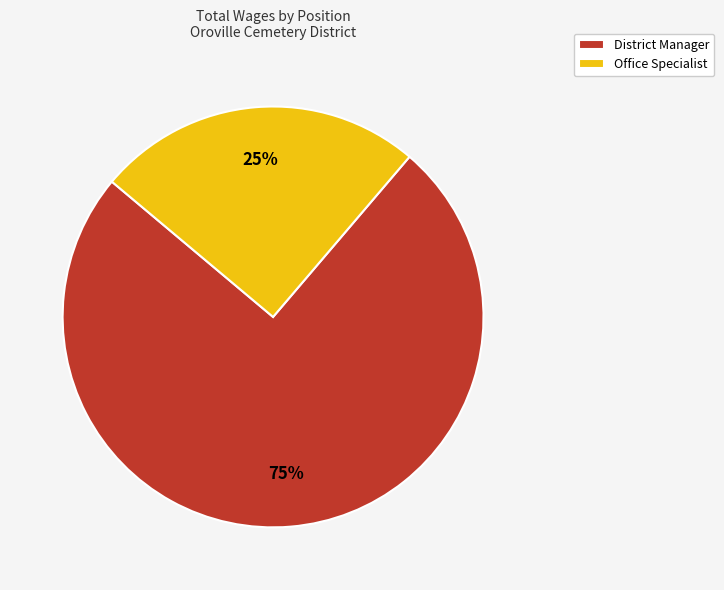

Is there any slice that represents more than half of the pie?

Yes